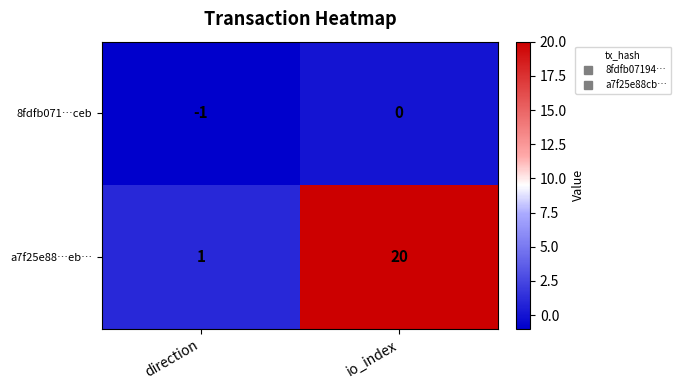

Reading left to right, what are all the values shown in this chart?

8fdfb071…ceb: -1	0
a7f25e88…eb…: 1	20